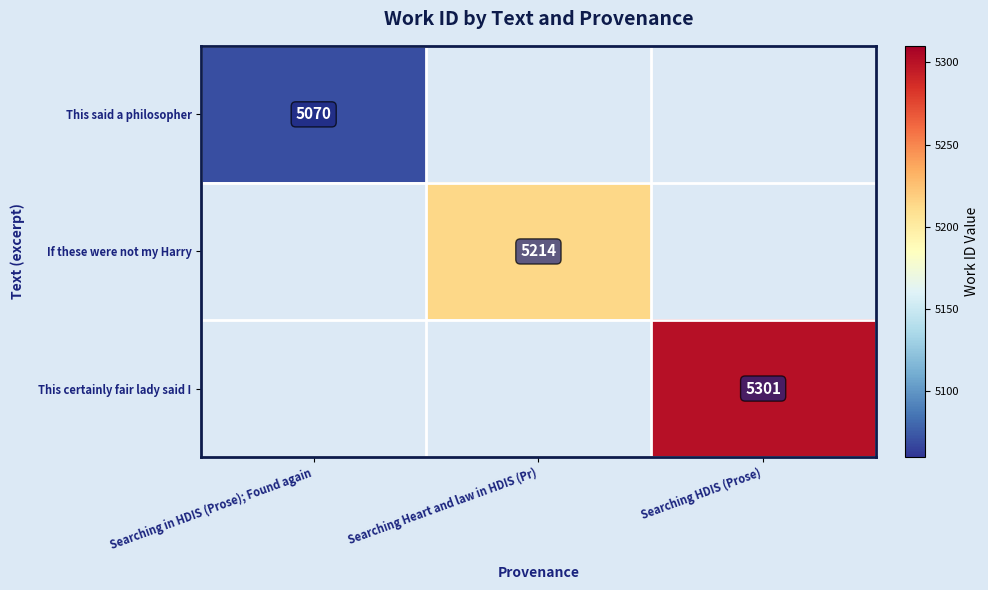

True or false: If these were not my Harry has a value of 5214 at Searching Heart and law in HDIS (Pr).

True